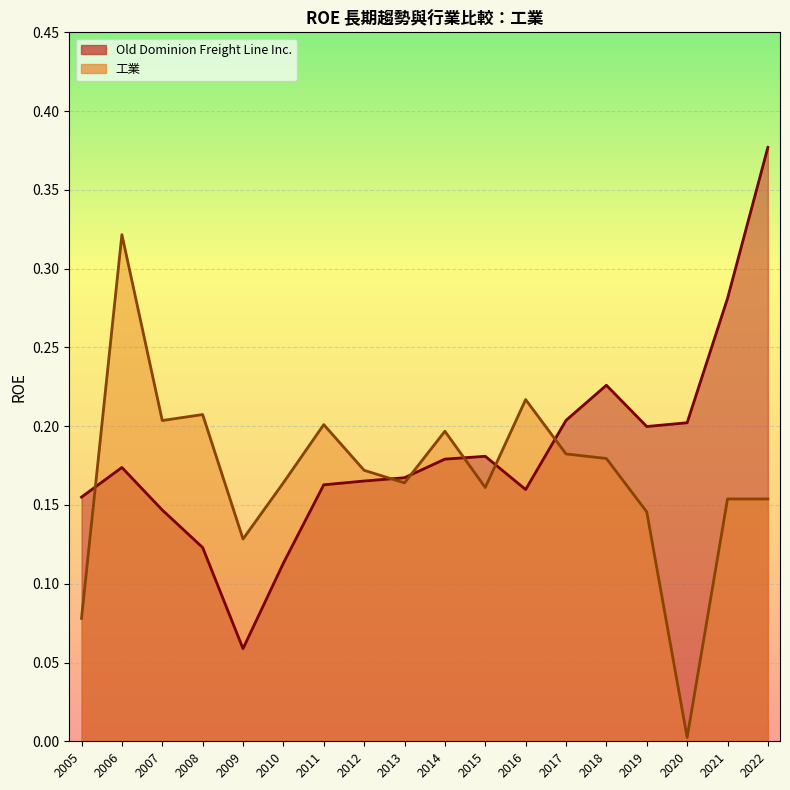

Which series has the largest total across all categories?

Old Dominion Freight Line Inc.